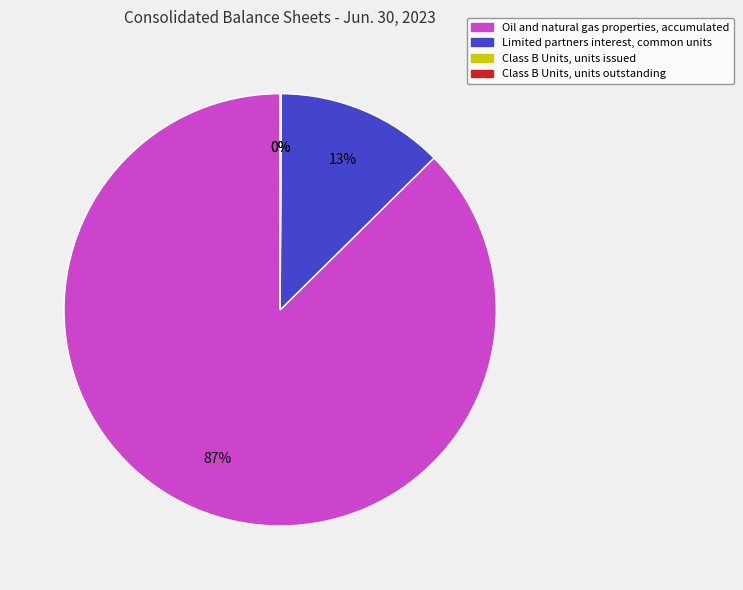

Is it true that Oil and natural gas properties, accumulated is 76% of the pie?

False